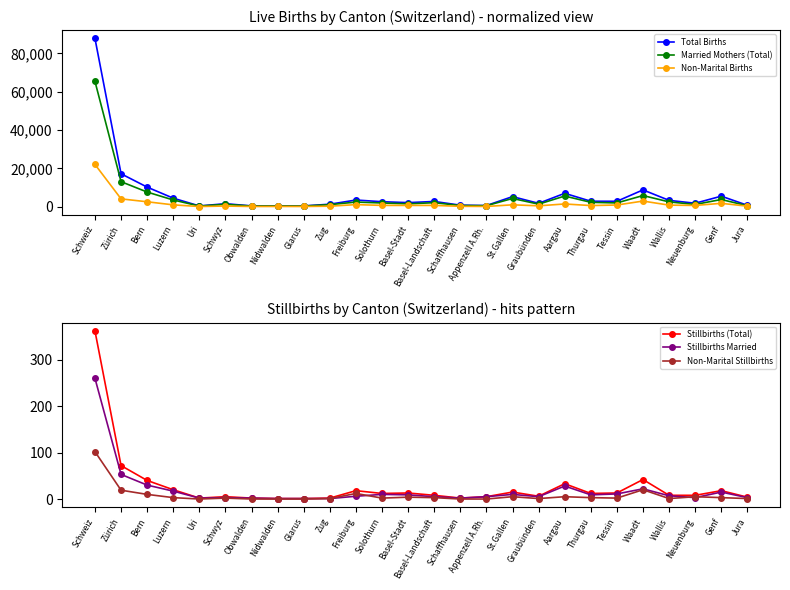

True or false: Non-Marital Births and Married Mothers (Total) intersect in this chart.

False